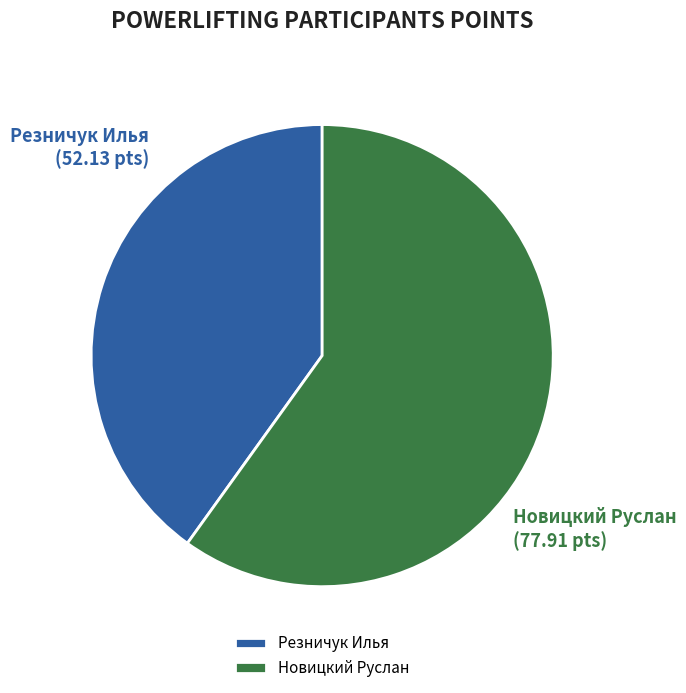

The Резничук Илья slice represents 40% of the pie. True or false?

True